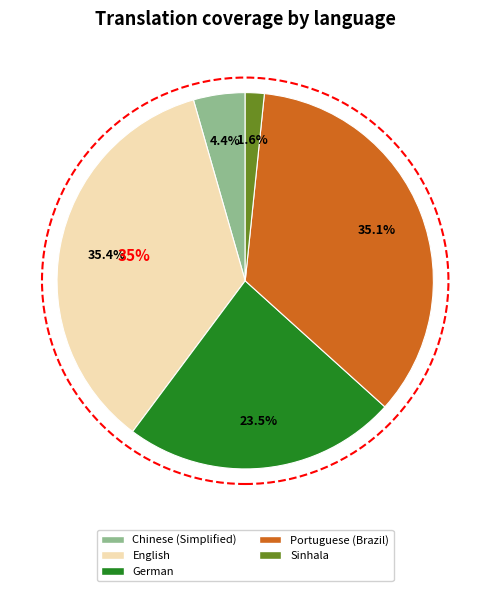

What percentage is the Sinhala slice, to the nearest percent?

2%